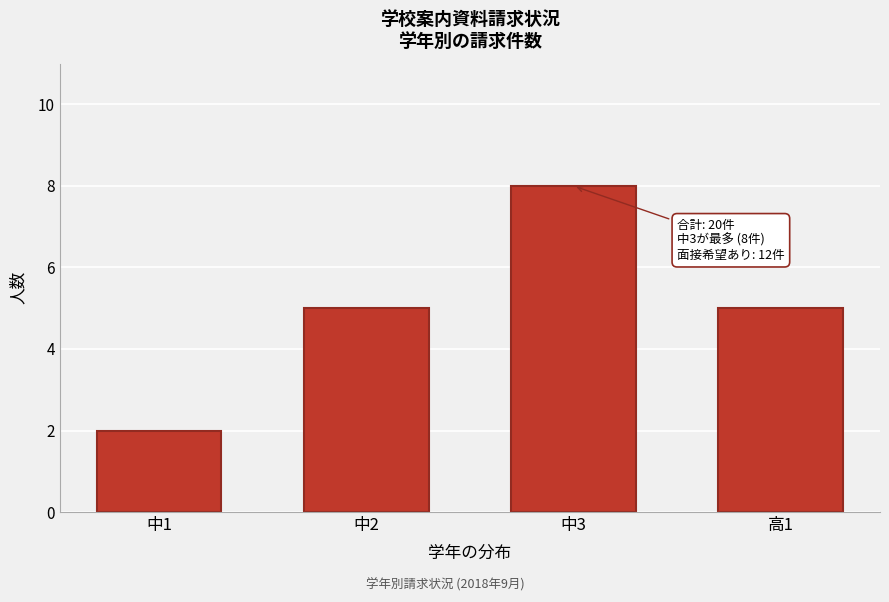

Reading left to right, what are all the values shown in this chart?

2	5	8	5